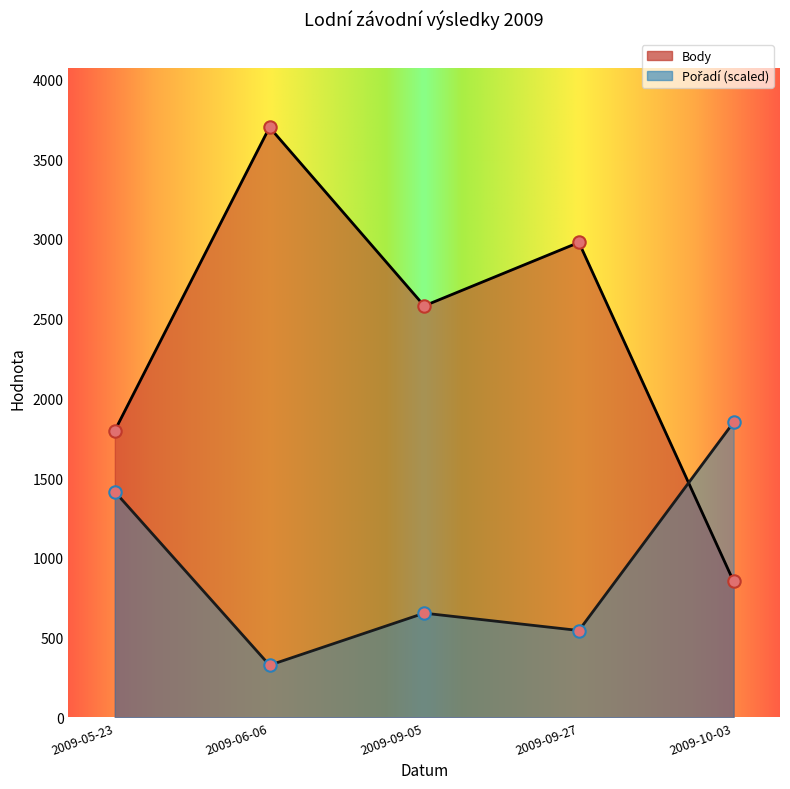

What is the total value across all series at 2009-06-06?

4026.5